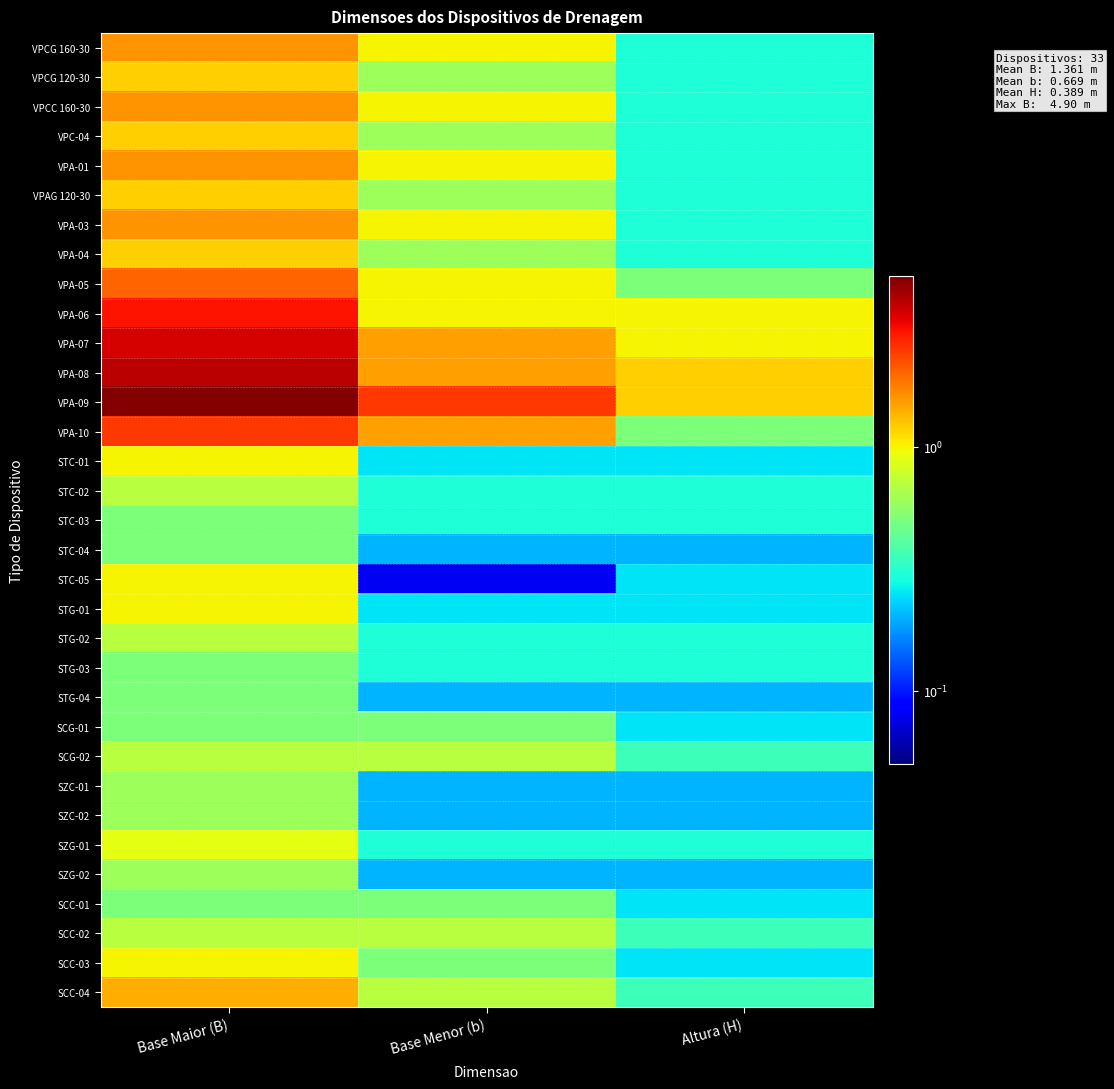

Reading right to left, list all the values displayed in this chart.

VPCG 160-30: Altura (H)=0.3	Base Menor (b)=1.0	Base Maior (B)=1.6
VPCG 120-30: Altura (H)=0.3	Base Menor (b)=0.6	Base Maior (B)=1.2
VPCC 160-30: Altura (H)=0.3	Base Menor (b)=1.0	Base Maior (B)=1.6
VPC-04: Altura (H)=0.3	Base Menor (b)=0.6	Base Maior (B)=1.2
VPA-01: Altura (H)=0.3	Base Menor (b)=1.0	Base Maior (B)=1.6
VPAG 120-30: Altura (H)=0.3	Base Menor (b)=0.6	Base Maior (B)=1.2
VPA-03: Altura (H)=0.3	Base Menor (b)=1.0	Base Maior (B)=1.6
VPA-04: Altura (H)=0.3	Base Menor (b)=0.6	Base Maior (B)=1.2
VPA-05: Altura (H)=0.5	Base Menor (b)=1.0	Base Maior (B)=2.0
VPA-06: Altura (H)=1.0	Base Menor (b)=1.0	Base Maior (B)=3.0
VPA-07: Altura (H)=1.0	Base Menor (b)=1.5	Base Maior (B)=3.5
VPA-08: Altura (H)=1.2	Base Menor (b)=1.5	Base Maior (B)=3.9
VPA-09: Altura (H)=1.2	Base Menor (b)=2.5	Base Maior (B)=4.9
VPA-10: Altura (H)=0.5	Base Menor (b)=1.5	Base Maior (B)=2.5
STC-01: Altura (H)=0.2	Base Menor (b)=0.2	Base Maior (B)=1.0
STC-02: Altura (H)=0.3	Base Menor (b)=0.3	Base Maior (B)=0.7
STC-03: Altura (H)=0.3	Base Menor (b)=0.3	Base Maior (B)=0.5
STC-04: Altura (H)=0.2	Base Menor (b)=0.2	Base Maior (B)=0.5
STC-05: Altura (H)=0.2	Base Menor (b)=0.1	Base Maior (B)=1.0
STG-01: Altura (H)=0.2	Base Menor (b)=0.2	Base Maior (B)=1.0
STG-02: Altura (H)=0.3	Base Menor (b)=0.3	Base Maior (B)=0.7
STG-03: Altura (H)=0.3	Base Menor (b)=0.3	Base Maior (B)=0.5
STG-04: Altura (H)=0.2	Base Menor (b)=0.2	Base Maior (B)=0.5
SCG-01: Altura (H)=0.2	Base Menor (b)=0.5	Base Maior (B)=0.5
SCG-02: Altura (H)=0.3	Base Menor (b)=0.7	Base Maior (B)=0.7
SZC-01: Altura (H)=0.2	Base Menor (b)=0.2	Base Maior (B)=0.6
SZC-02: Altura (H)=0.2	Base Menor (b)=0.2	Base Maior (B)=0.6
SZG-01: Altura (H)=0.3	Base Menor (b)=0.3	Base Maior (B)=0.9
SZG-02: Altura (H)=0.2	Base Menor (b)=0.2	Base Maior (B)=0.6
SCC-01: Altura (H)=0.2	Base Menor (b)=0.5	Base Maior (B)=0.5
SCC-02: Altura (H)=0.3	Base Menor (b)=0.7	Base Maior (B)=0.7
SCC-03: Altura (H)=0.2	Base Menor (b)=0.5	Base Maior (B)=1.0
SCC-04: Altura (H)=0.3	Base Menor (b)=0.7	Base Maior (B)=1.4